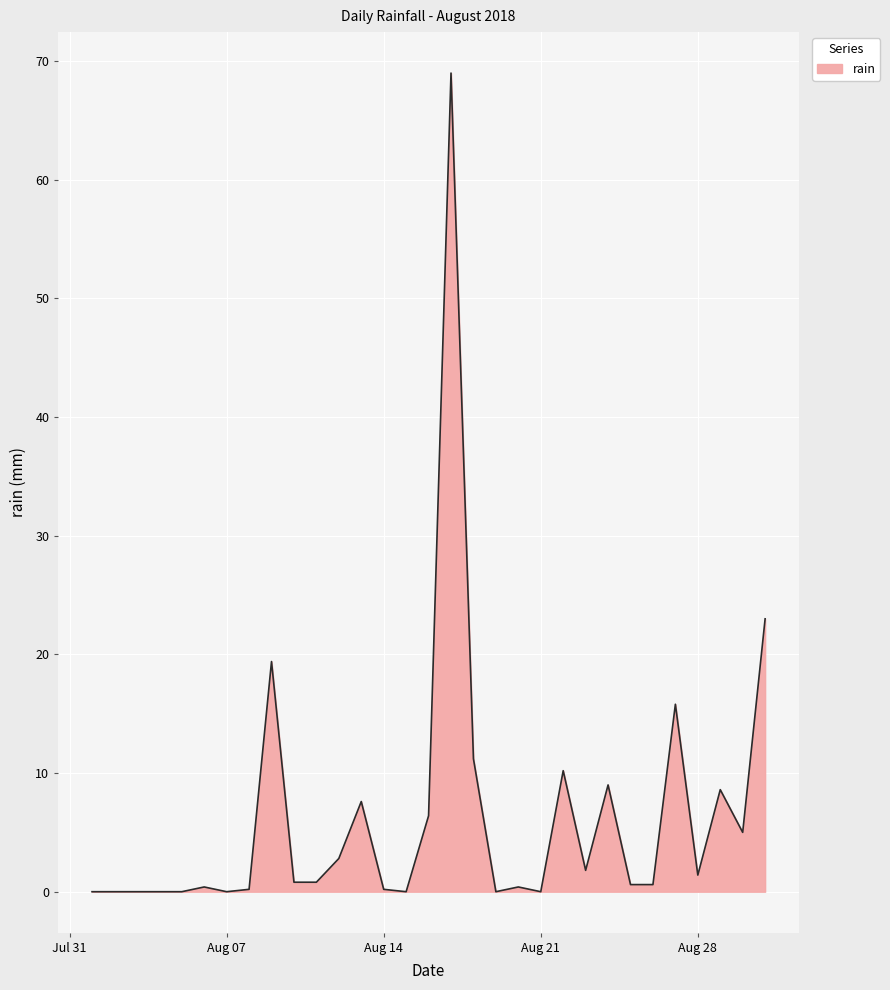

Count the number of categories in the chart.

31